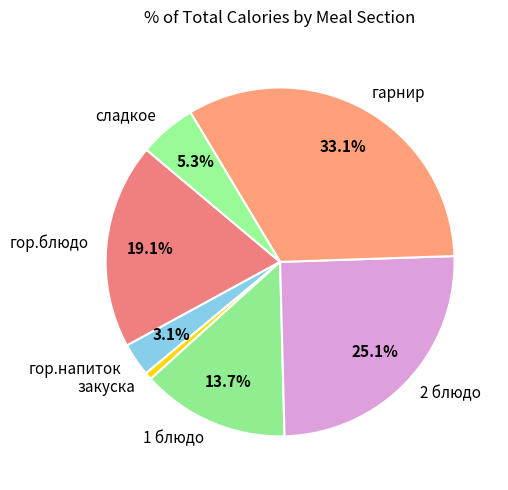

Rank the categories by value from lowest to highest.

закуска, гор.напиток, сладкое, 1 блюдо, гор.блюдо, 2 блюдо, гарнир